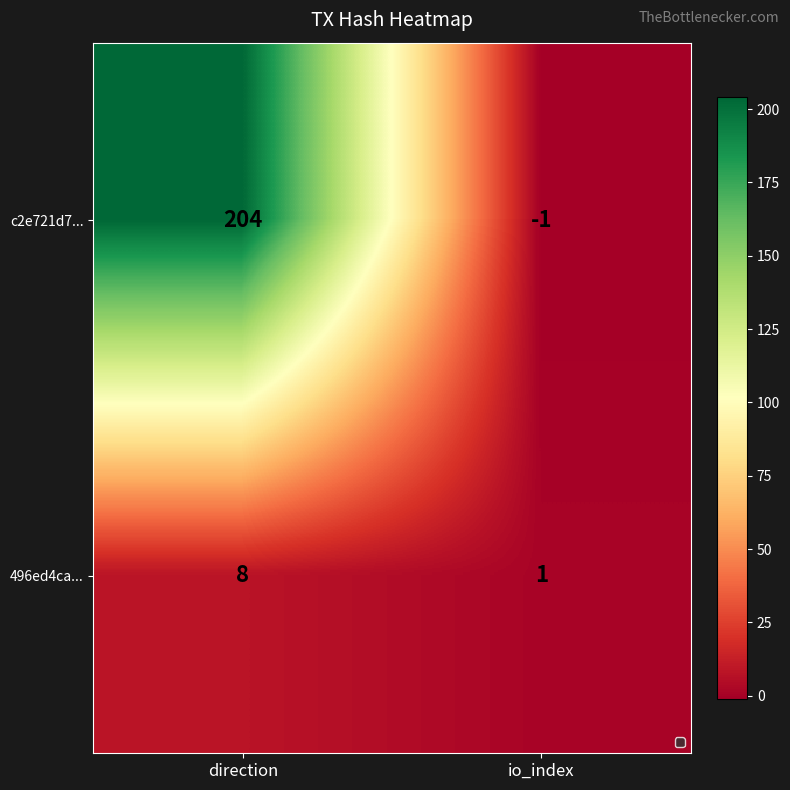

At which label is c2e721d7... closest to 101?

io_index